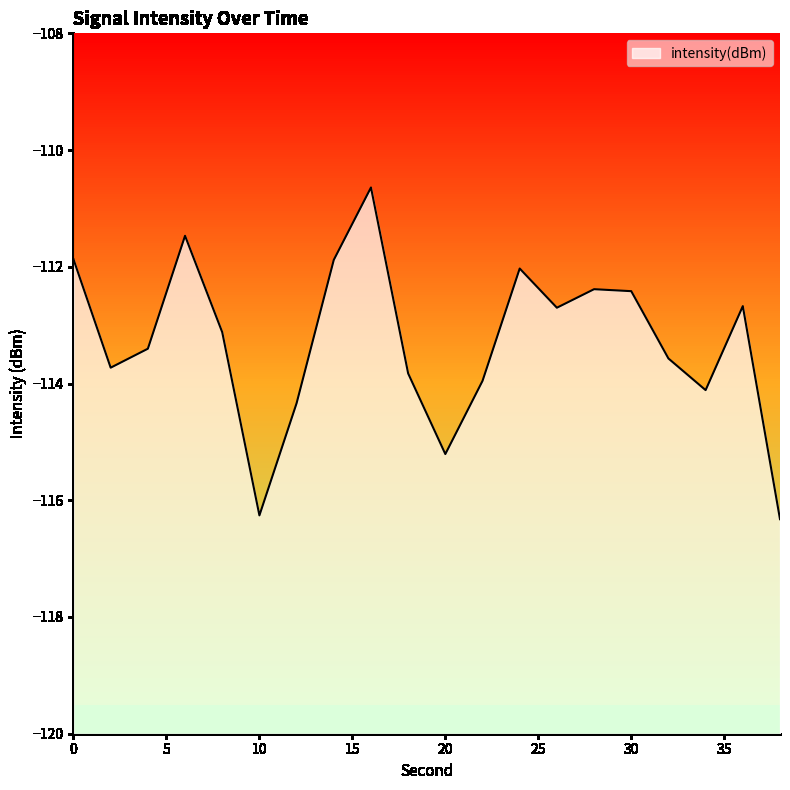

At which category does the data reach its first local valley?

2